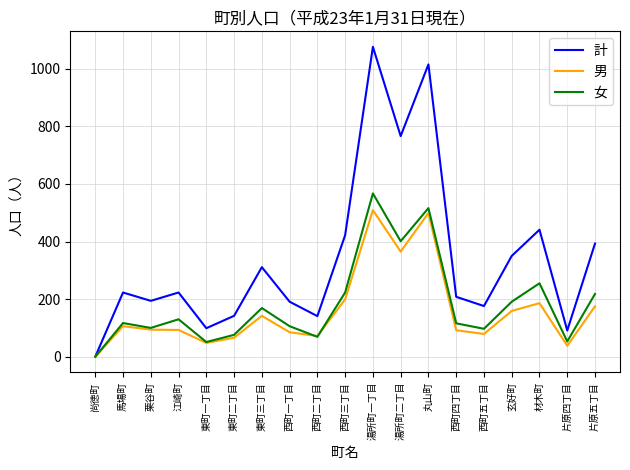

What is the spread (max minus min) of values at 馬場町?

117